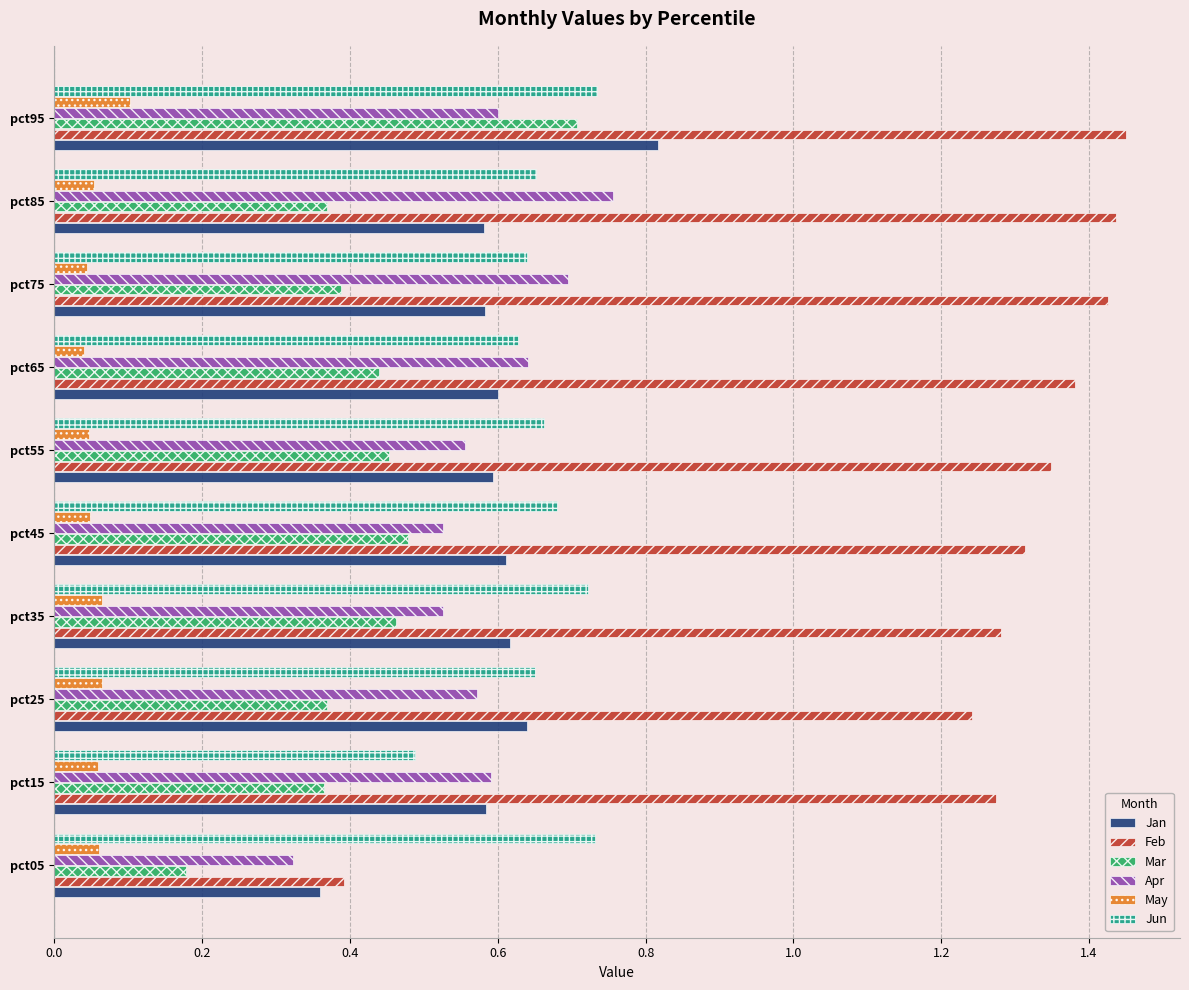

True or false: Jun has a value of 0.7 at pct55.

True